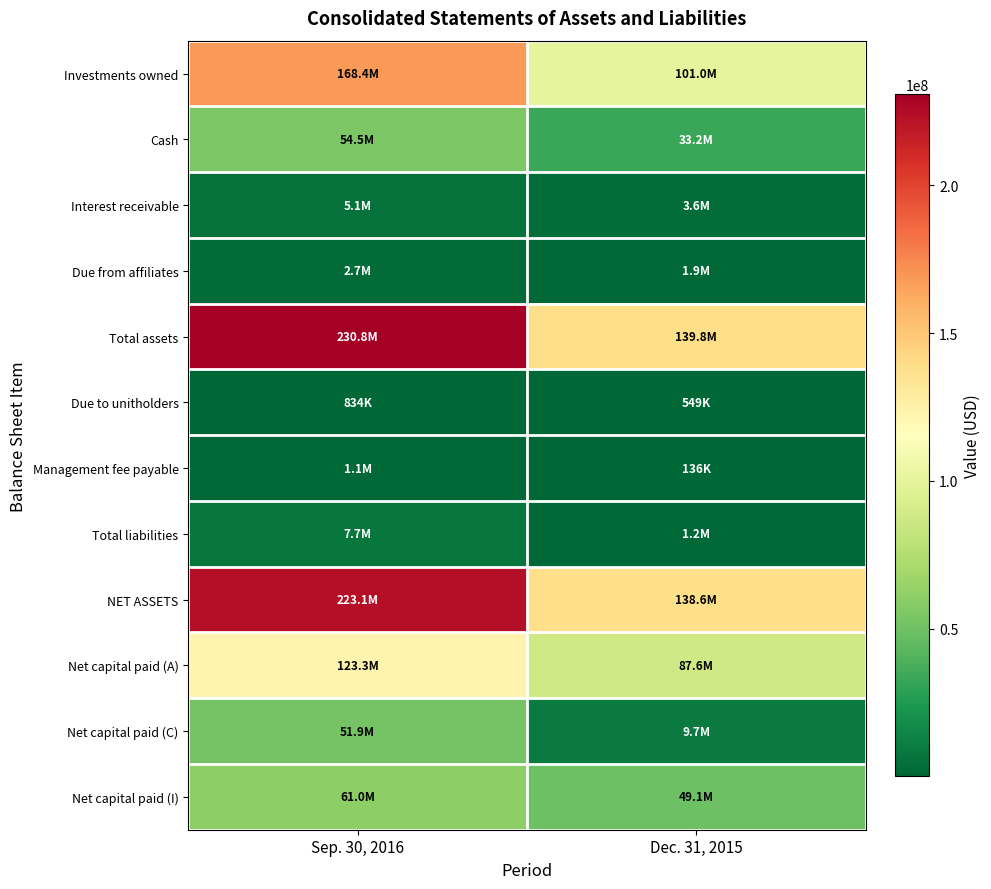

Reading right to left, list all the values displayed in this chart.

Investments owned: Dec. 31, 2015=101028104	Sep. 30, 2016=168419754
Cash: Dec. 31, 2015=33246769	Sep. 30, 2016=54509894
Interest receivable: Dec. 31, 2015=3580530	Sep. 30, 2016=5073748
Due from affiliates: Dec. 31, 2015=1874932	Sep. 30, 2016=2726761
Total assets: Dec. 31, 2015=139783516	Sep. 30, 2016=230786254
Due to unitholders: Dec. 31, 2015=548700	Sep. 30, 2016=833721
Management fee payable: Dec. 31, 2015=135863	Sep. 30, 2016=1122906
Total liabilities: Dec. 31, 2015=1162909	Sep. 30, 2016=7676935
NET ASSETS: Dec. 31, 2015=138620607	Sep. 30, 2016=223109319
Net capital paid (A): Dec. 31, 2015=87625105	Sep. 30, 2016=123294802
Net capital paid (C): Dec. 31, 2015=9689230	Sep. 30, 2016=51920679
Net capital paid (I): Dec. 31, 2015=49128638	Sep. 30, 2016=61038602